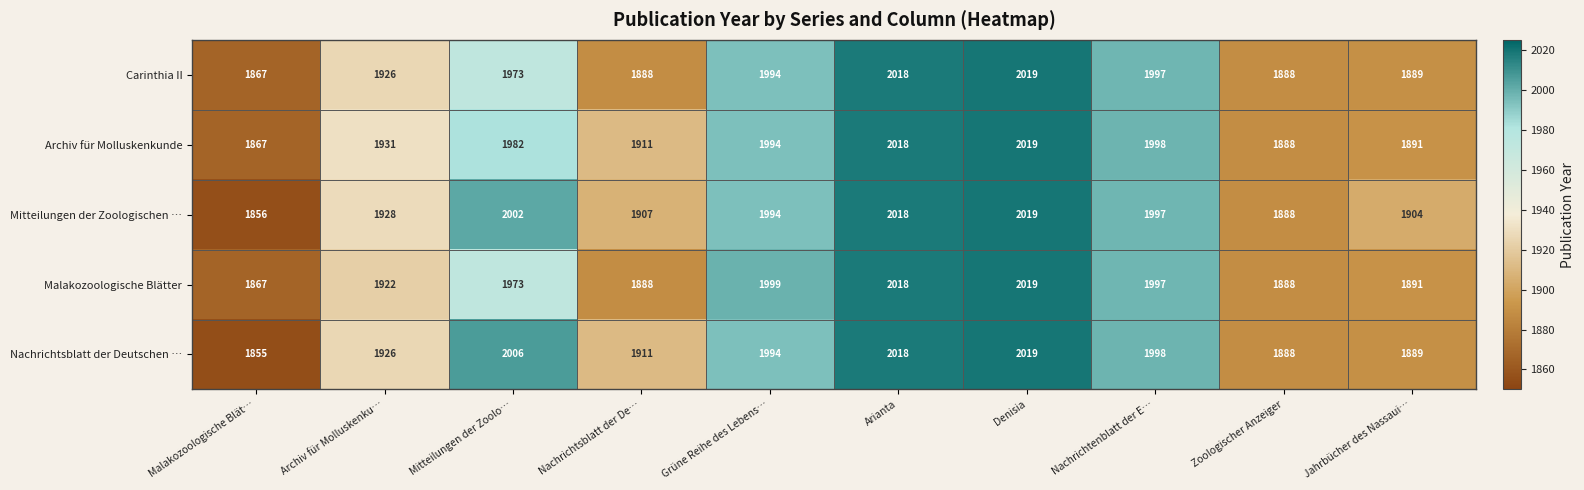

The Archiv für Molluskenkunde series shows 2744 at Denisia. True or false?

False